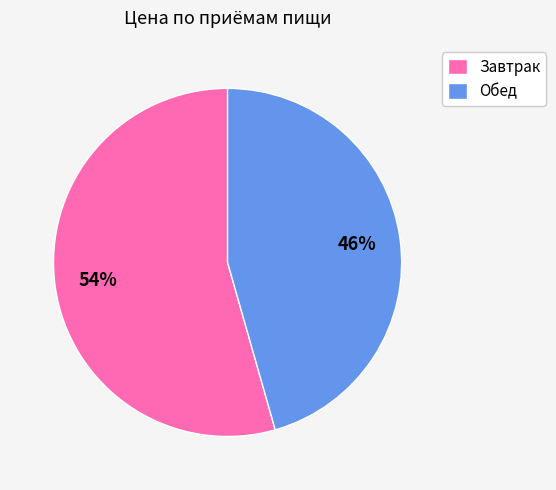

Between Завтрак and Обед, which is larger?

Завтрак